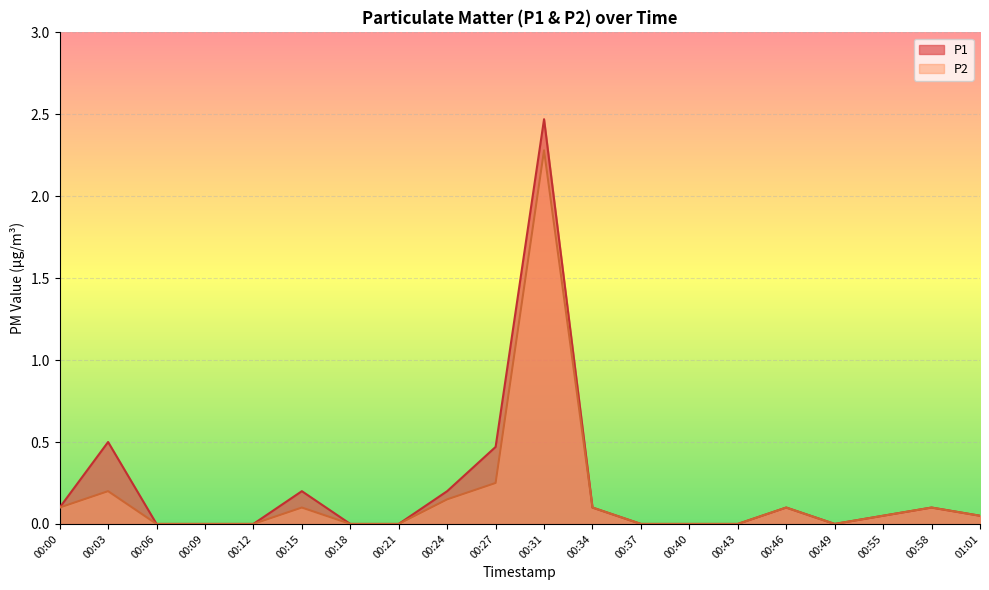

Is the value of P2 at 00:03 greater than the value of P1 at 01:01?

Yes